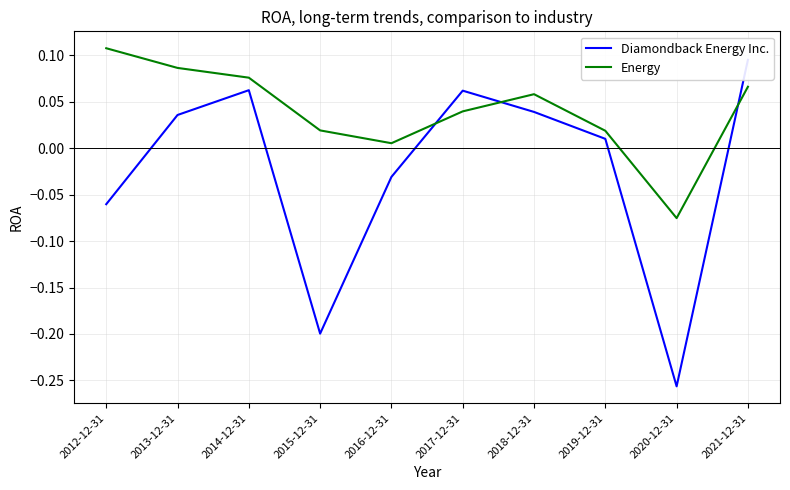

Rank the series by their maximum value, from highest to lowest.

Energy, Diamondback Energy Inc.